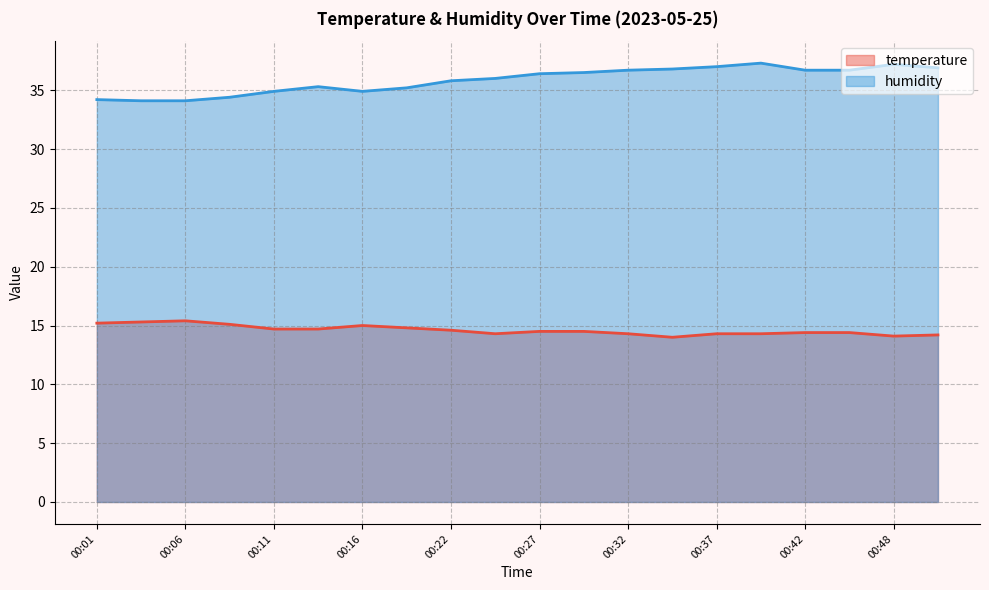

Reading left to right, what are all the values shown in this chart?

temperature: 15.2	15.3	15.4	15.1	14.7	14.7	15.0	14.8	14.6	14.3	14.5	14.5	14.3	14.0	14.3	14.3	14.4	14.4	14.1	14.2
humidity: 34.2	34.1	34.1	34.4	34.9	35.3	34.9	35.2	35.8	36.0	36.4	36.5	36.7	36.8	37.0	37.3	36.7	36.7	37.2	36.9